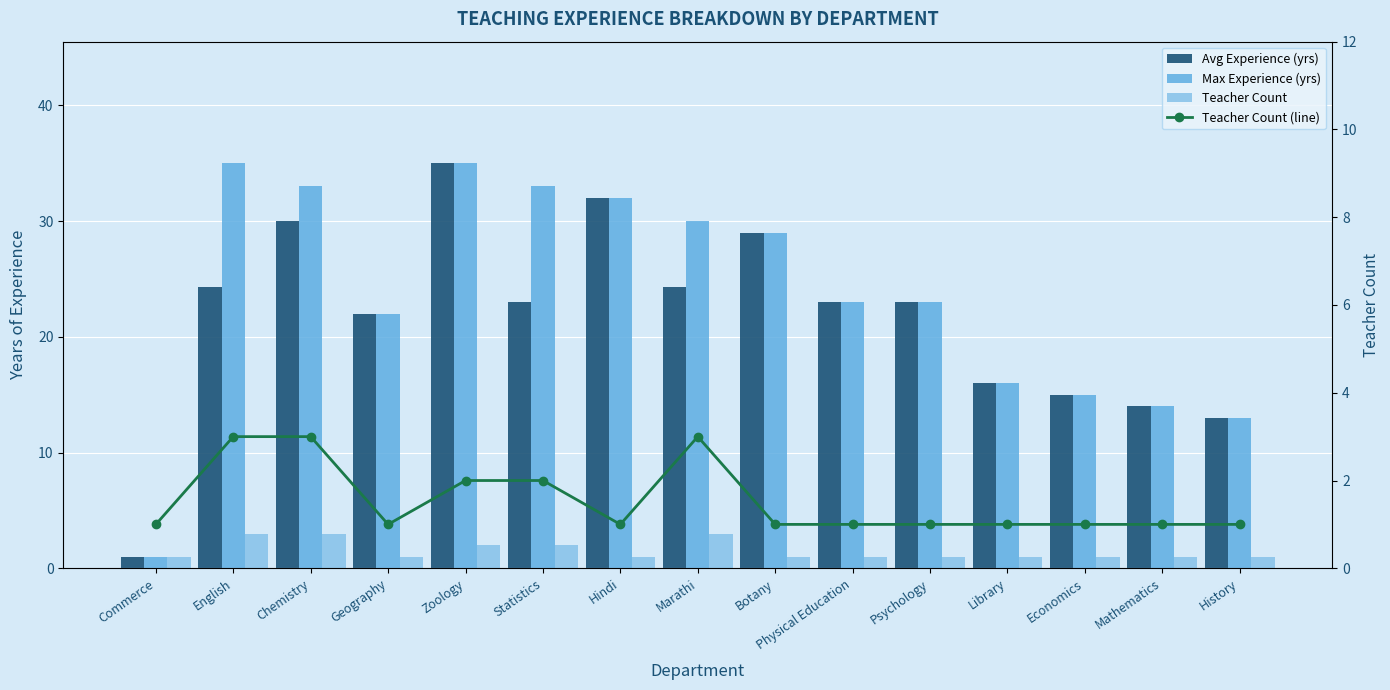

What are all the series names shown in the legend?

Avg Experience (yrs), Max Experience (yrs), Teacher Count, Teacher Count (line)